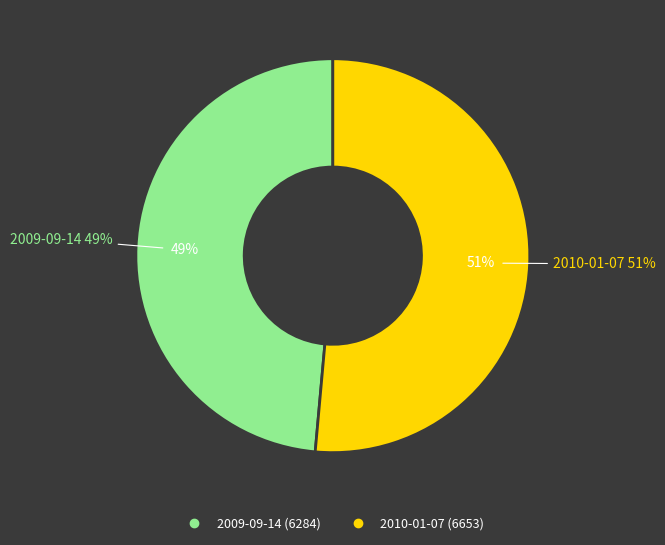

Count the number of slices in the pie.

2